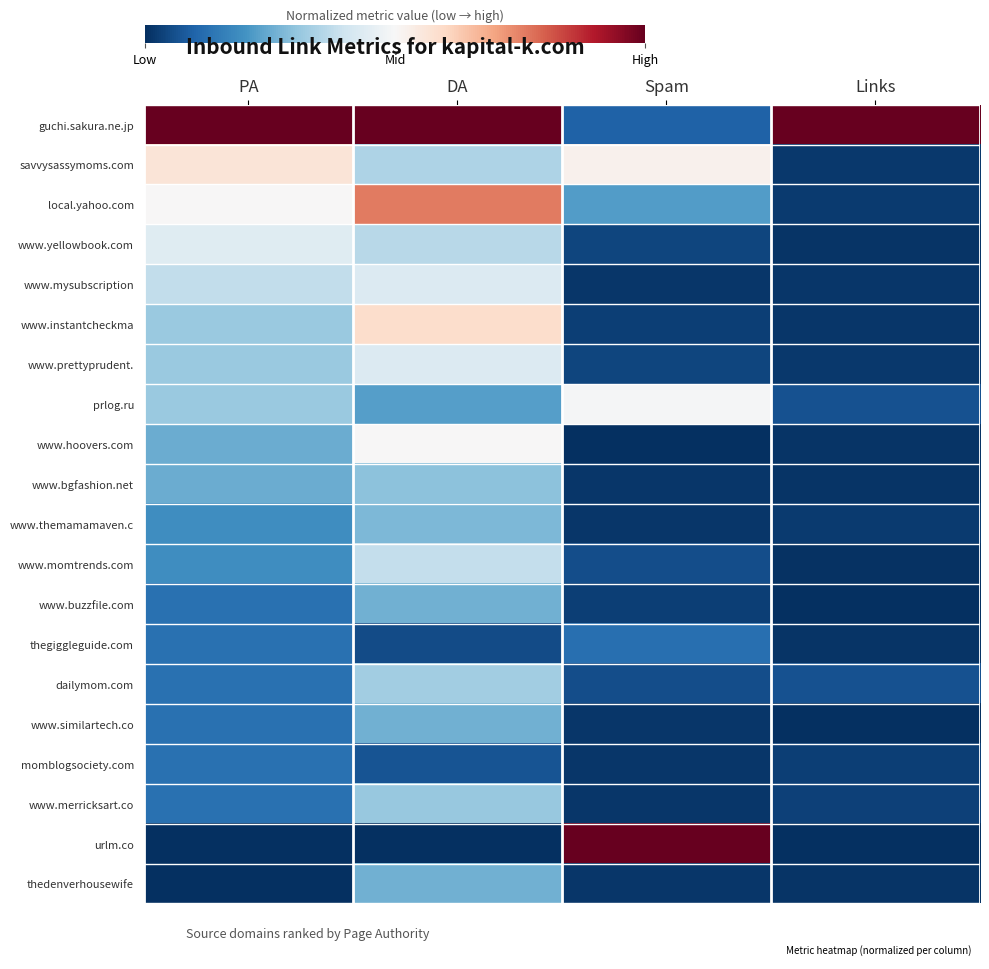

At which category is the sum across all series the highest?

DA